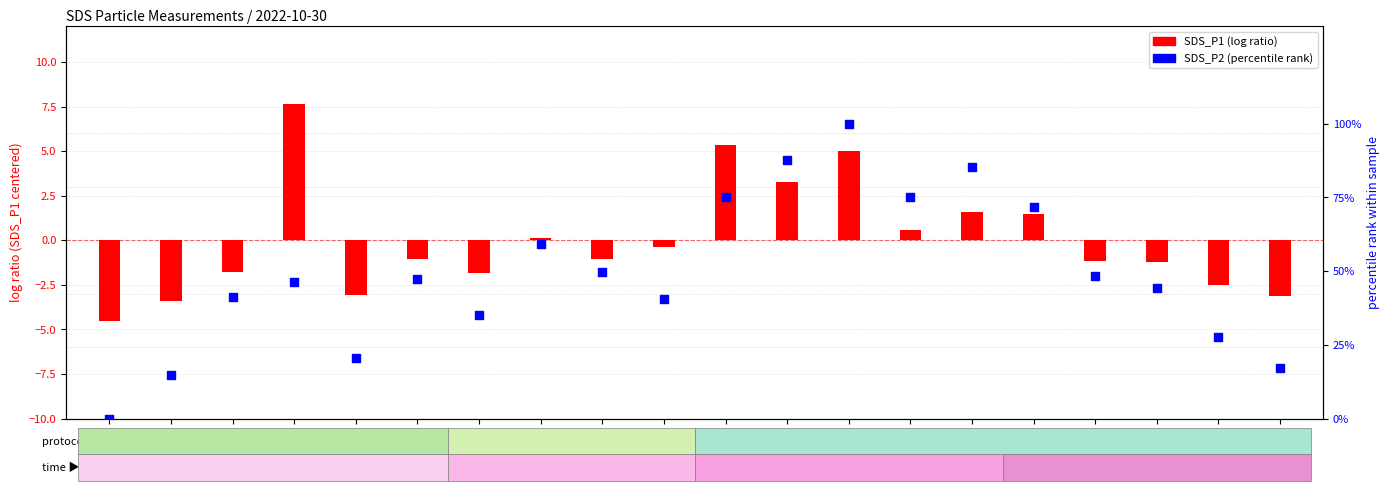

What is the ratio of the value at 00:20 to the value at 00:03?

3.3